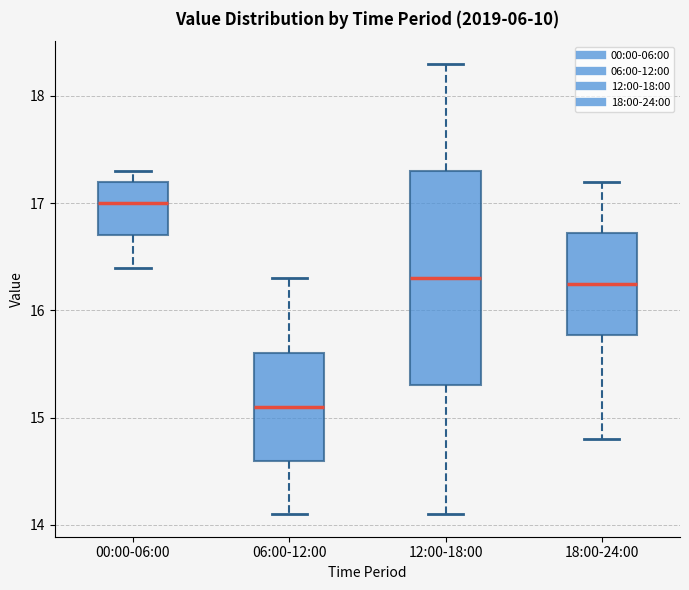

Comparing the boxes themselves (not the whiskers), which one is the tallest?

12:00-18:00